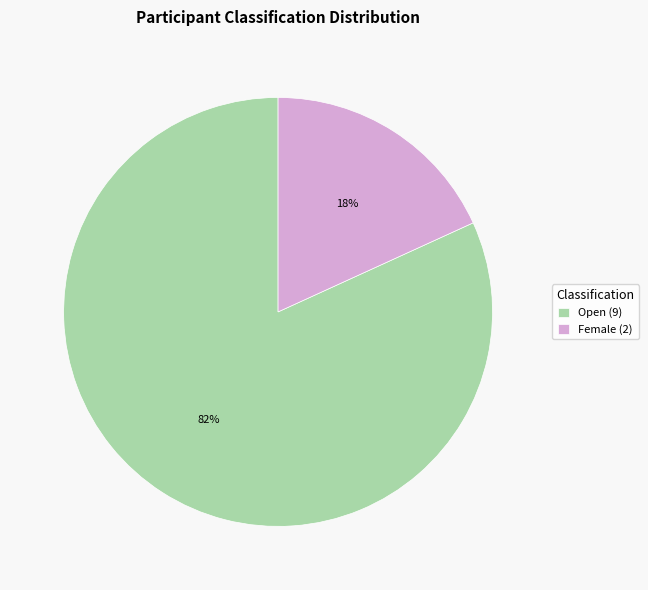

How many segments does this pie chart have?

2